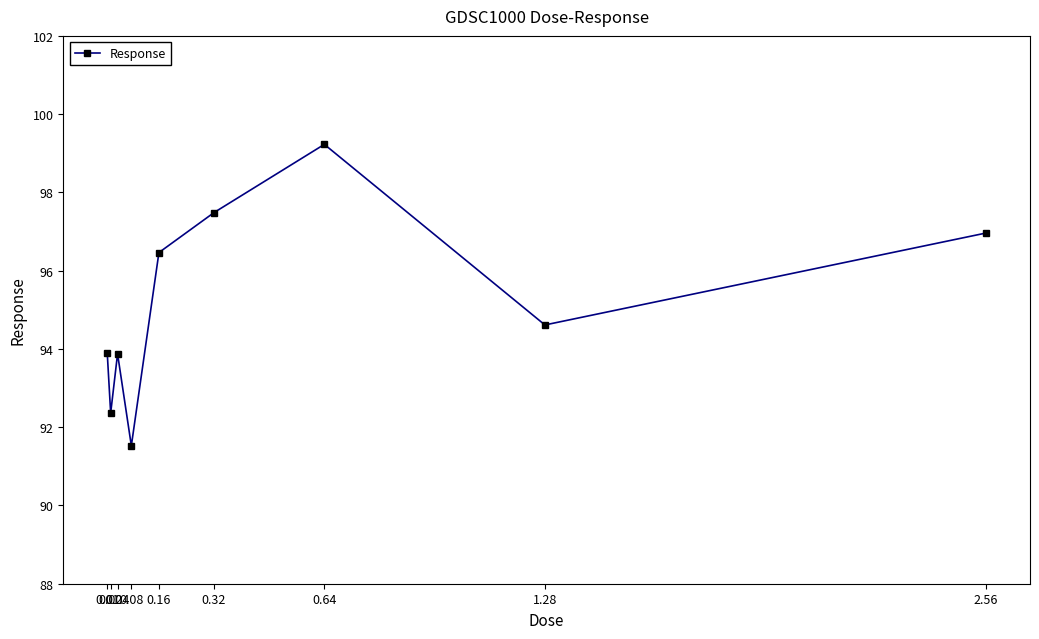

True or false: the data shows 93.9 at 0.01.

True